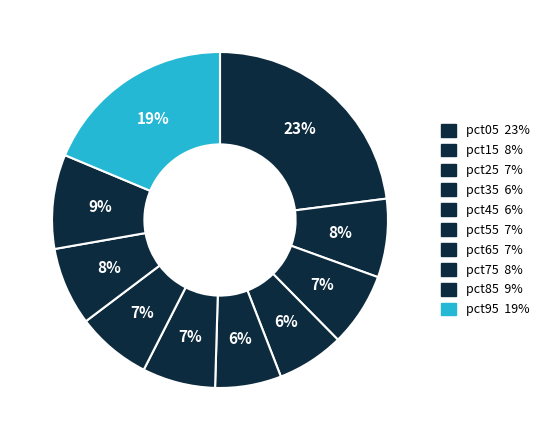

Combined, what portion of the pie is pct25 and pct85?

16.2%